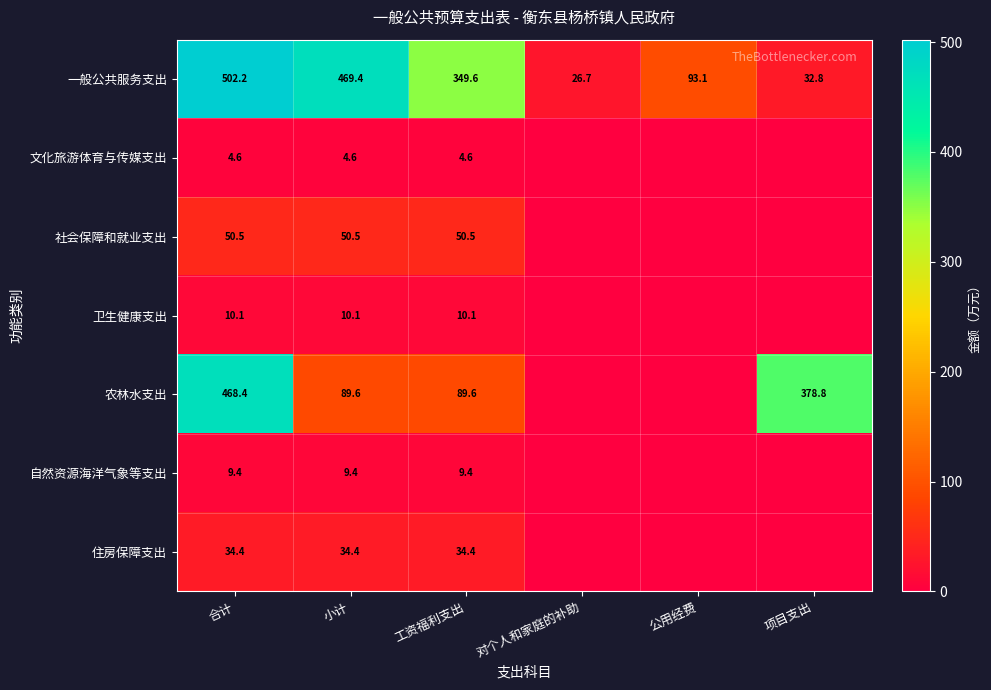

The 文化旅游体育与传媒支出 series shows 4.6 at 小计. True or false?

True